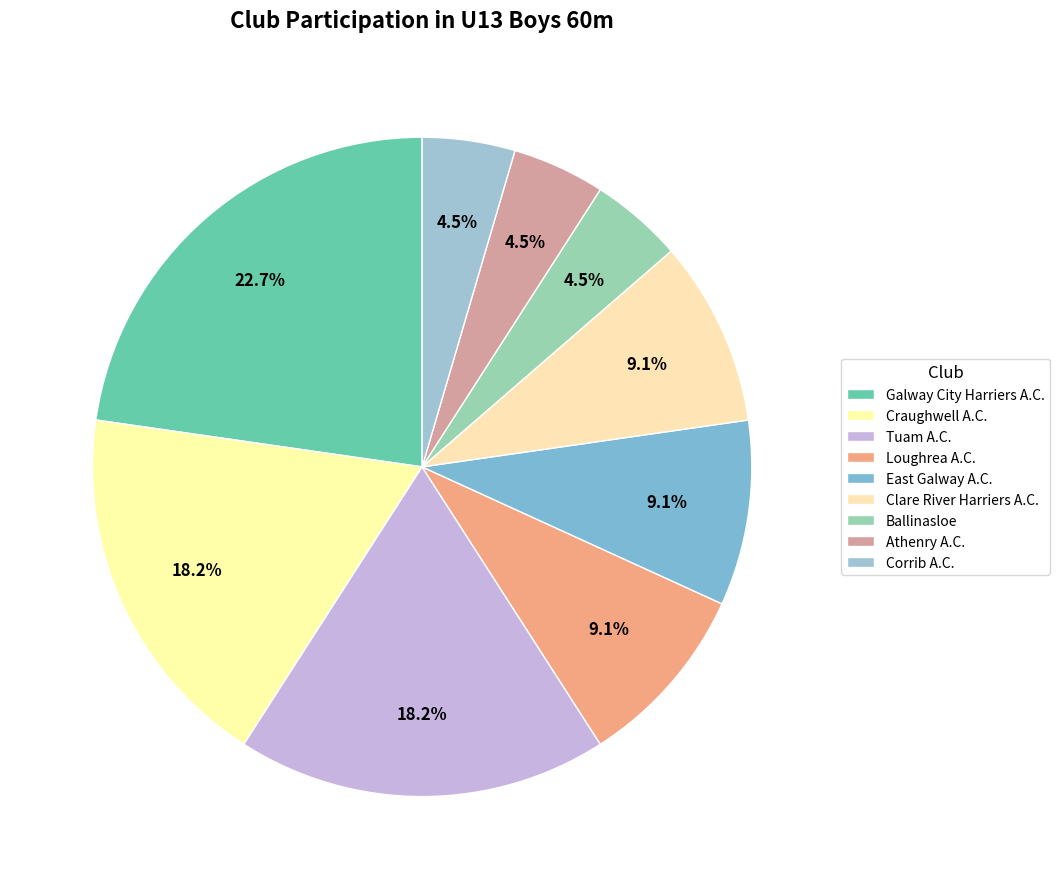

How many segments does this pie chart have?

9